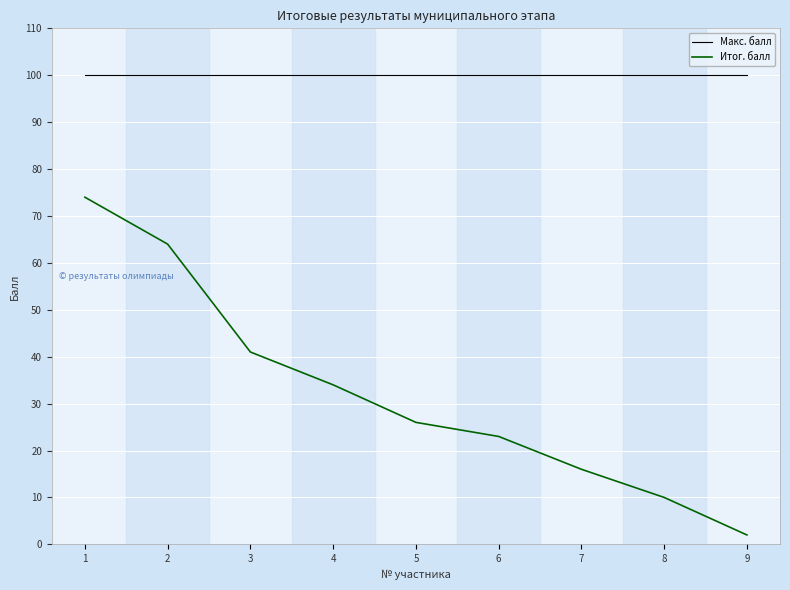

Which series has the largest total across all categories?

Макс. балл